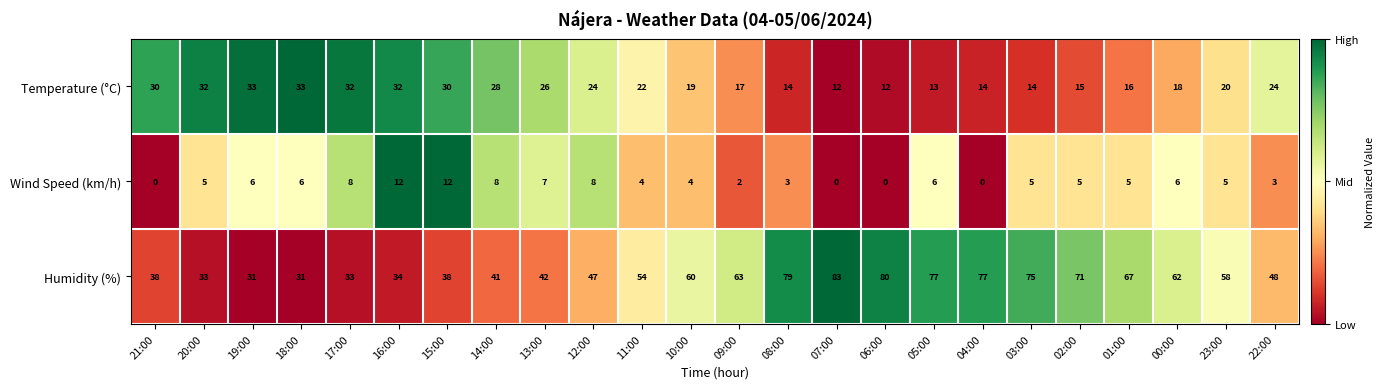

What is the difference between the maximum and minimum values in the Temperature (°C) series?

21